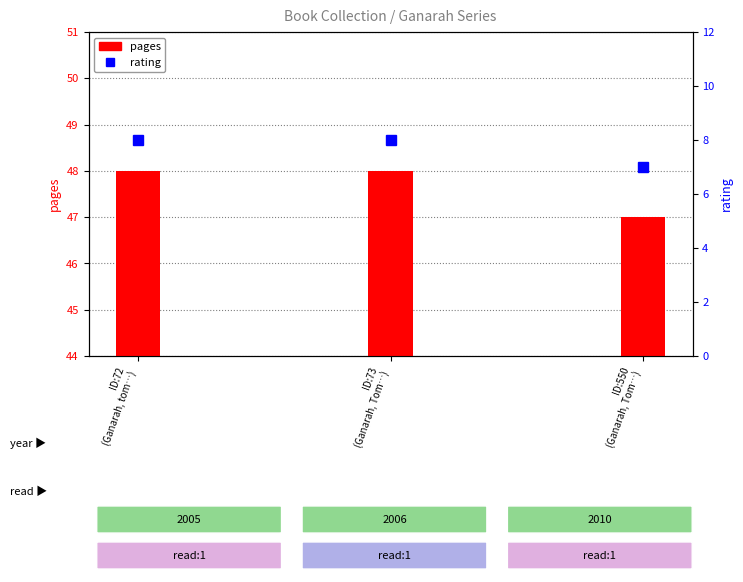

Between ID:72
(Ganarah, tom…) and ID:550
(Ganarah, Tom…), which series saw the biggest shift?

pages